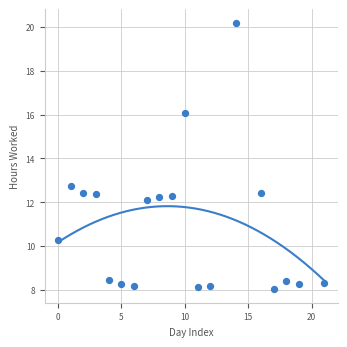

What Y value in the scatter plot is closest to 14?

12.8